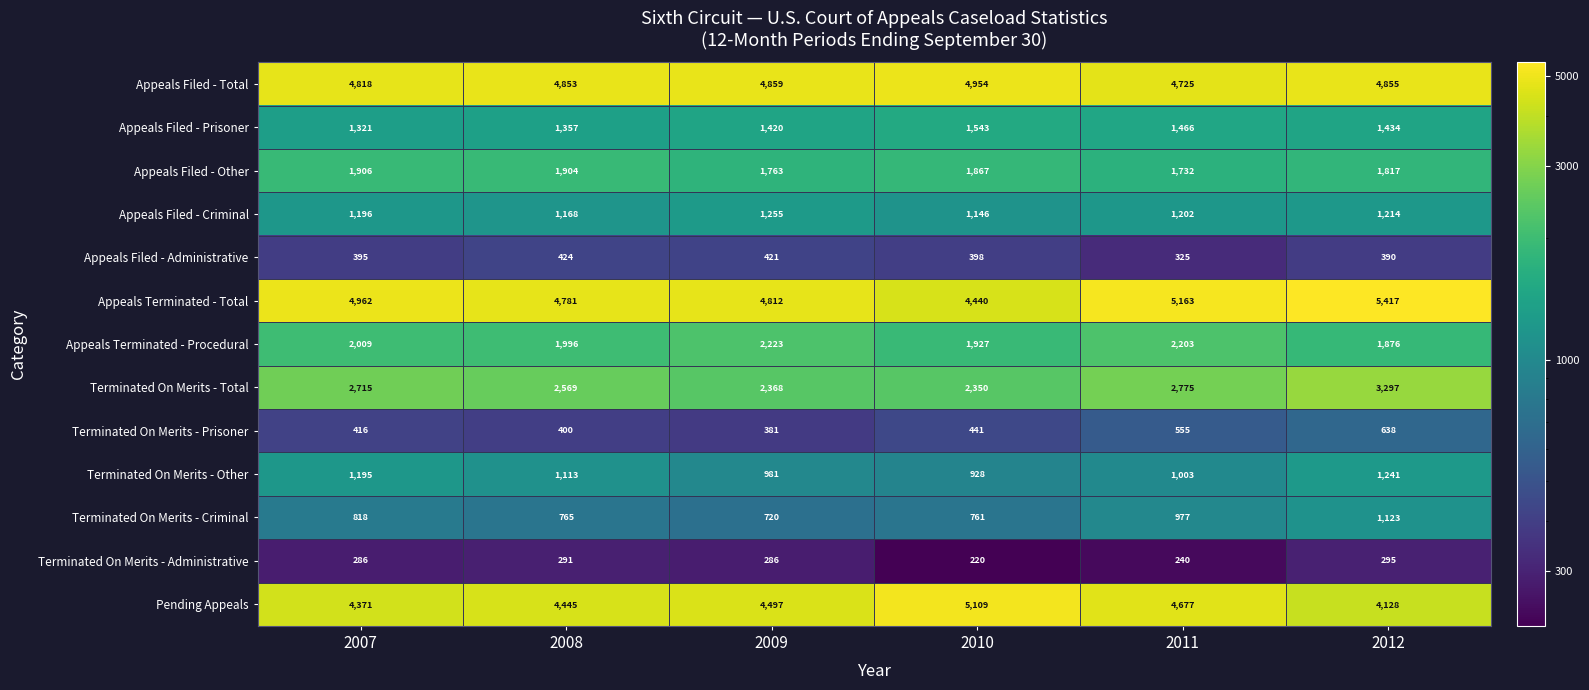

What is the sum of all Terminated On Merits - Prisoner values?

2831